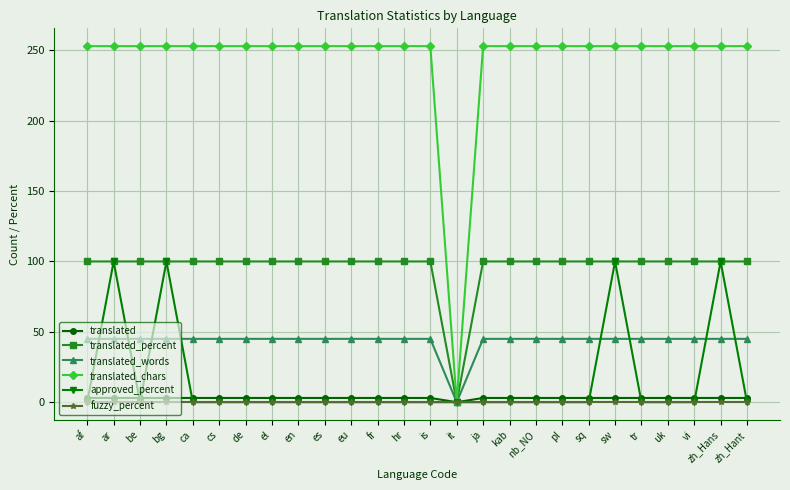

What is the label of the 16th point from the left?

ja